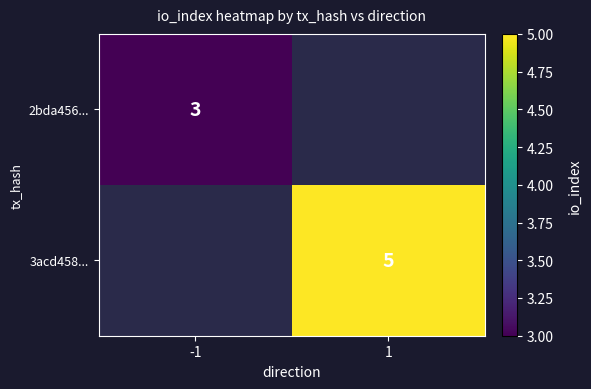

Count the number of categories in the chart.

2